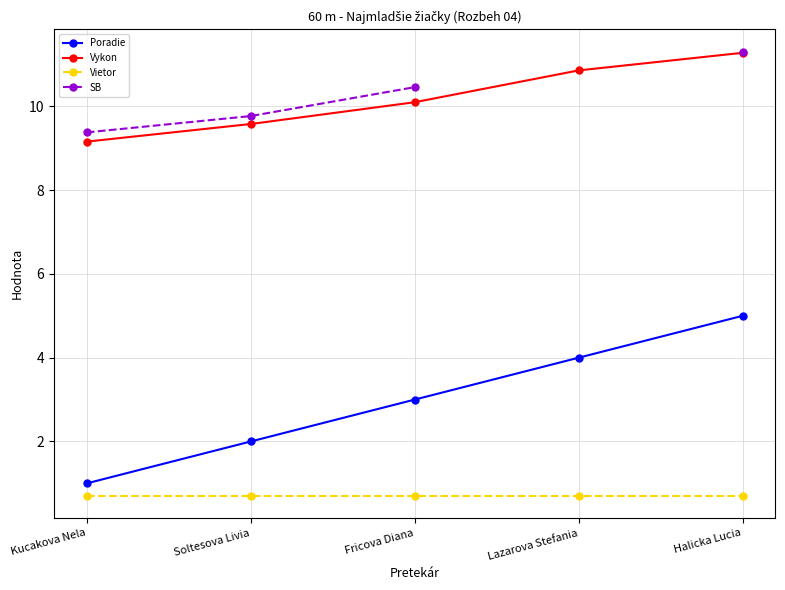

Rank the categories by Vykon value from lowest to highest.

Kucakova Nela, Soltesova Livia, Fricova Diana, Lazarova Stefania, Halicka Lucia